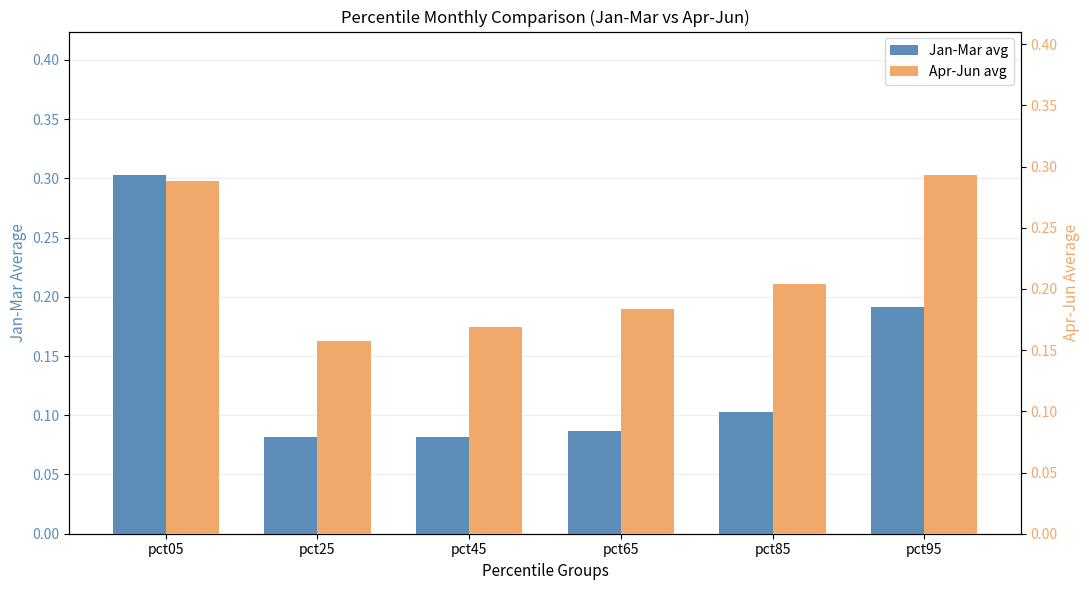

What is the sum of all Jan-Mar avg values?

0.8